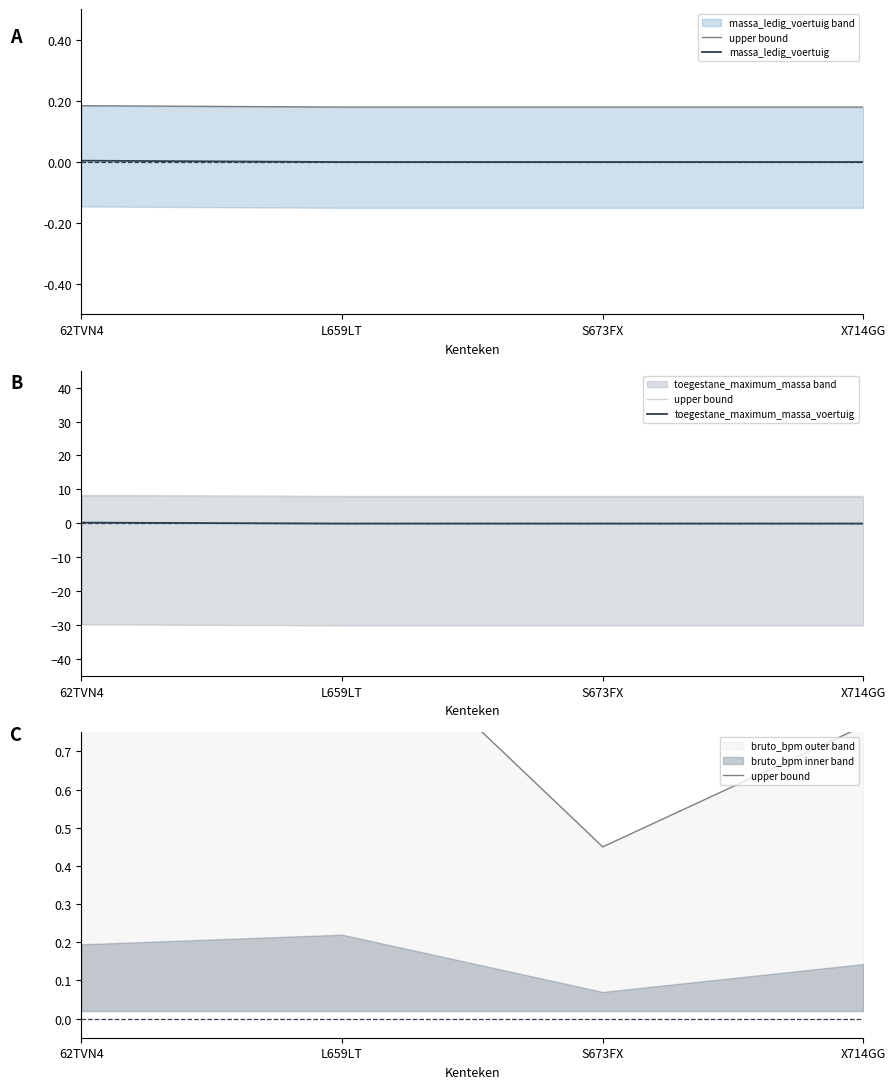

What is the label of the 2nd point from the right?

S673FX